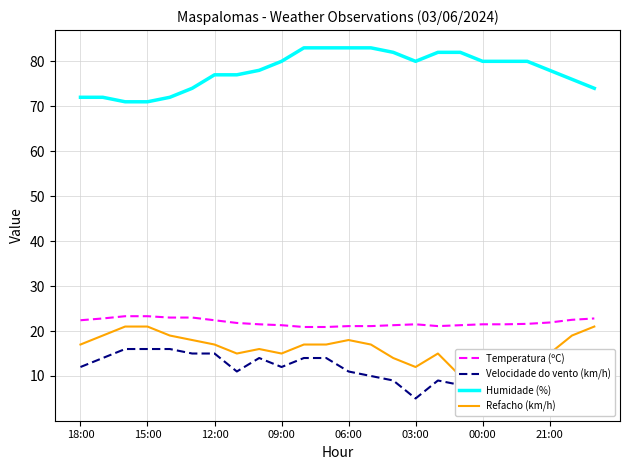

True or false: Temperatura (ºC) and Velocidade do vento (km/h) intersect in this chart.

False